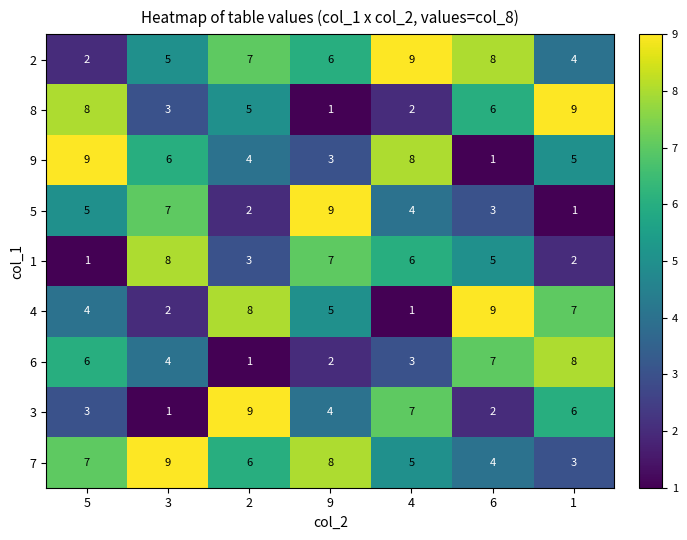

Is it true that 3 equals 3 at 4?

False